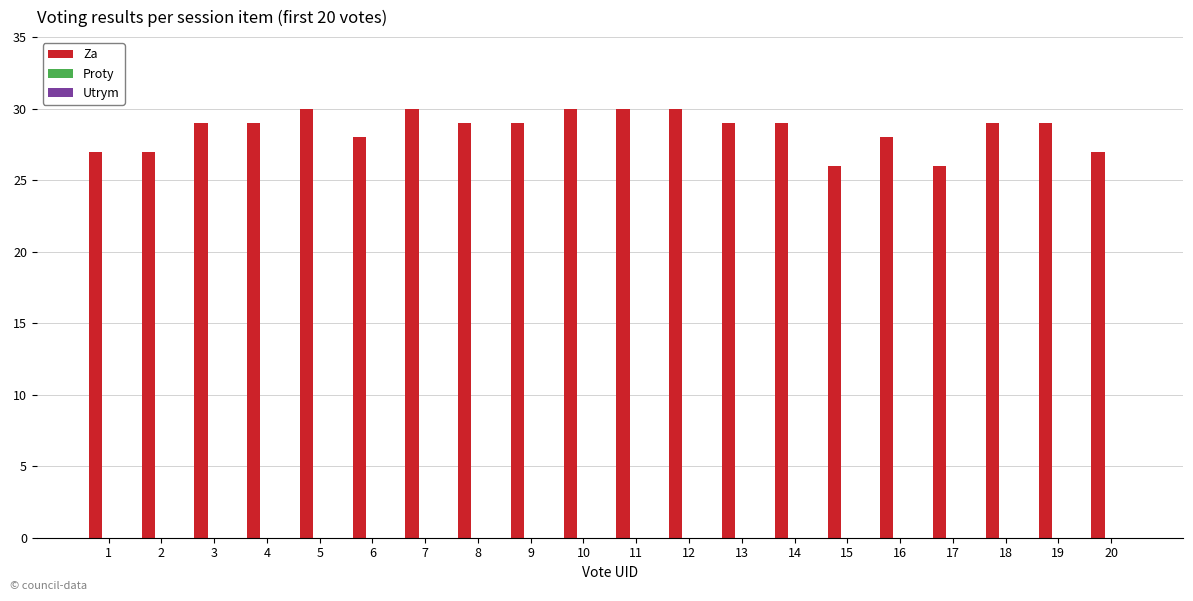

Reading left to right, list all the values displayed in this chart.

27	27	29	29	30	28	30	29	29	30	30	30	29	29	26	28	26	29	29	27